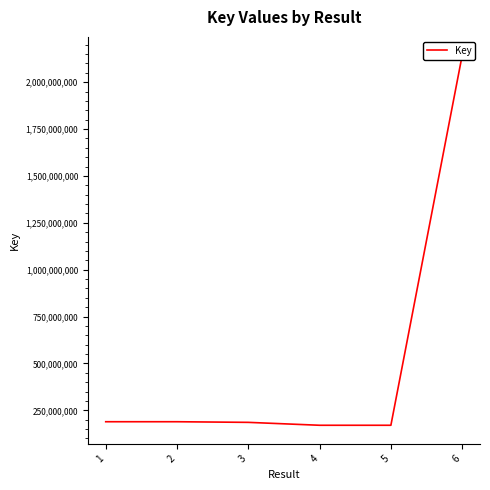

True or false: the data has more than 2 interior local peaks.

False